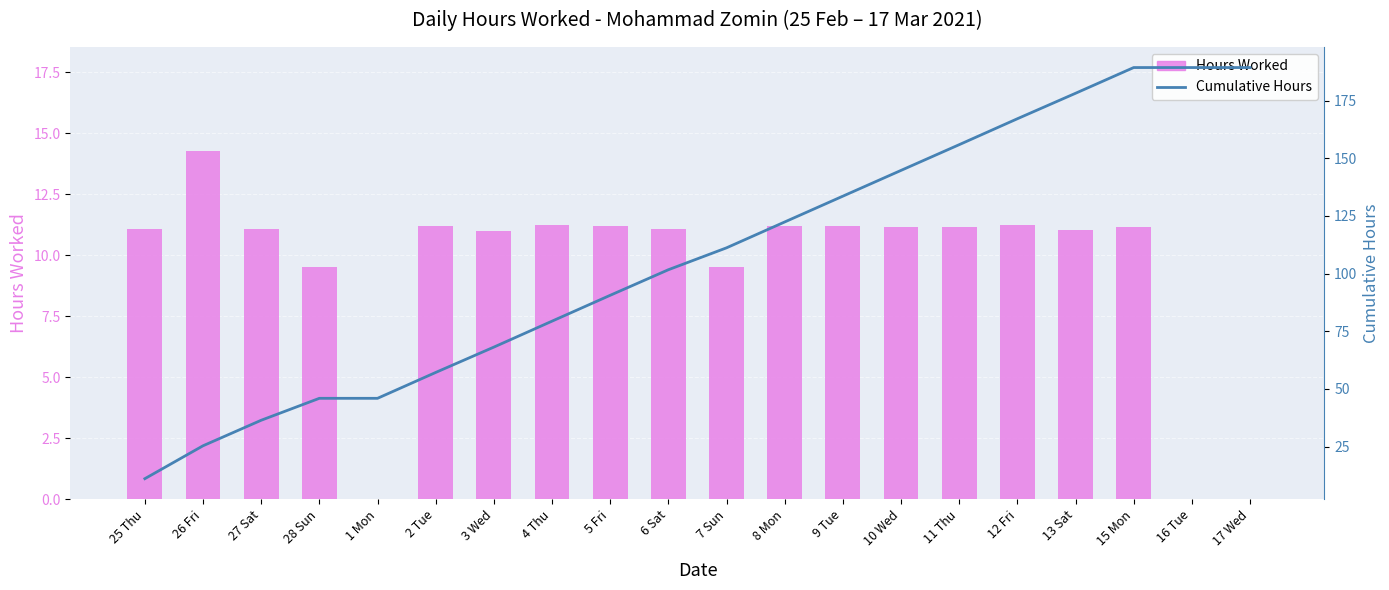

The Hours Worked series shows 7.5 at 1 Mon. True or false?

False